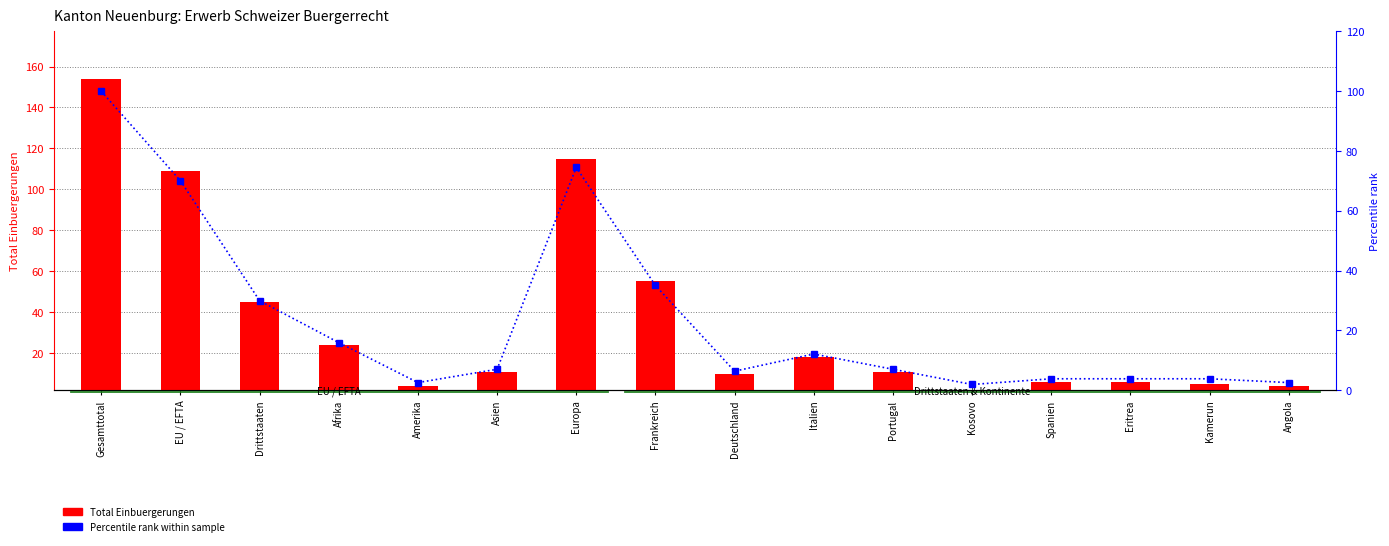

What are all the series names shown in the legend?

Total Einbuergerungen, Percentile rank within sample